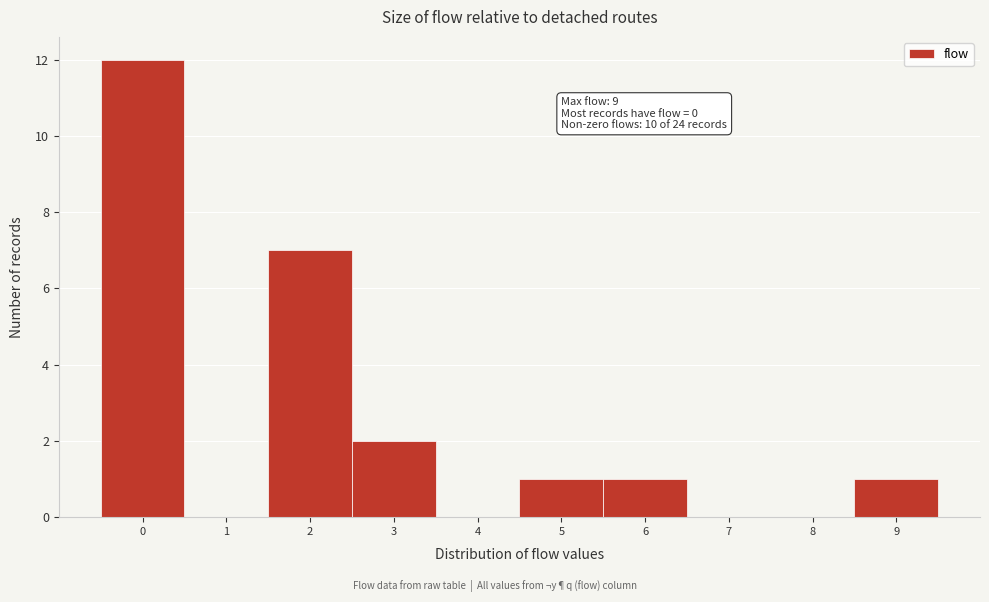

Over which range of the x-axis is the bar tallest?

-0.5 to 0.5